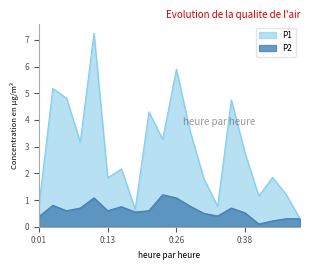

What is the difference between the P1 values at 0:18 and 0:33?

0.1